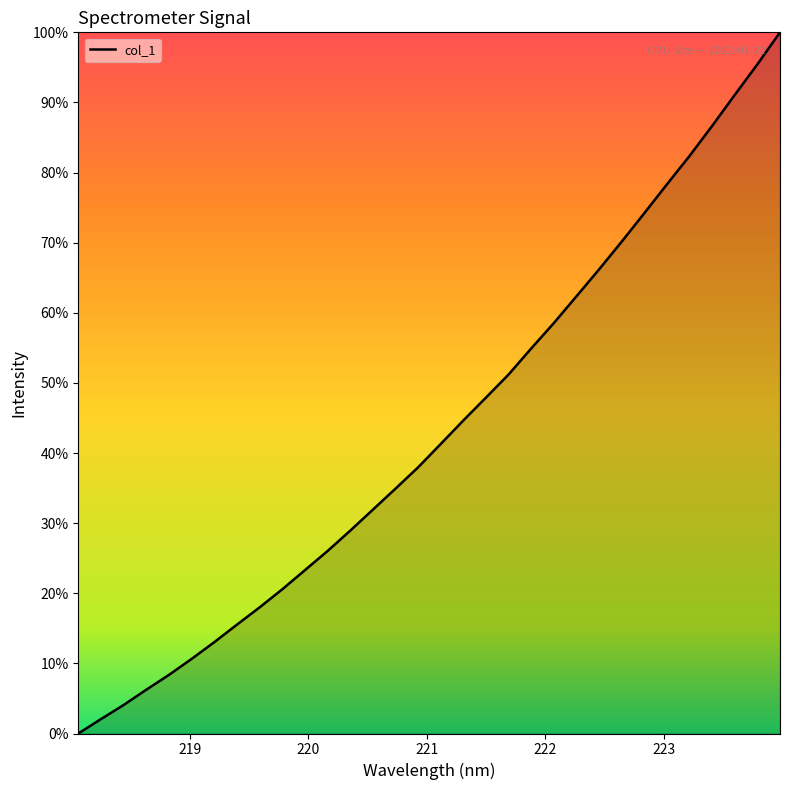

What is the sum of all values?

13.9